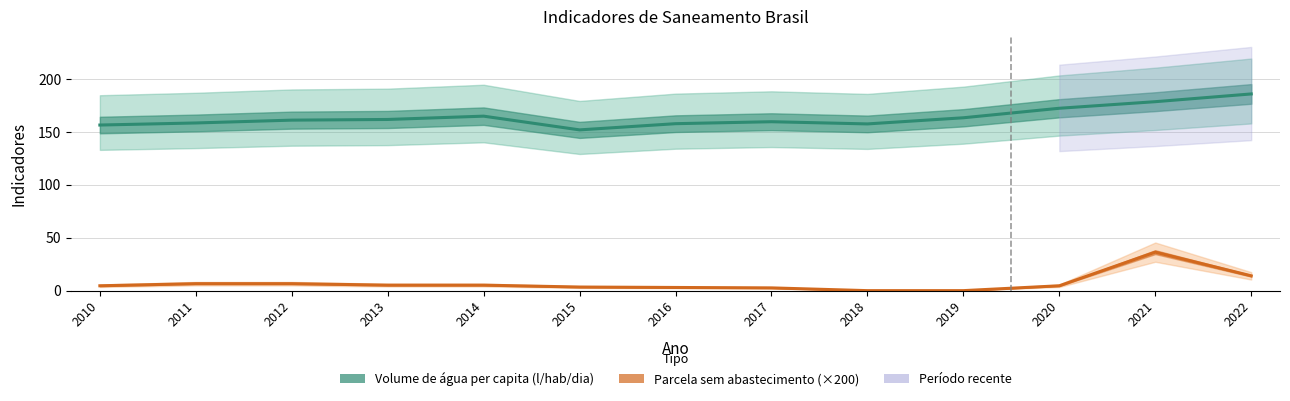

Count the number of categories in the chart.

13